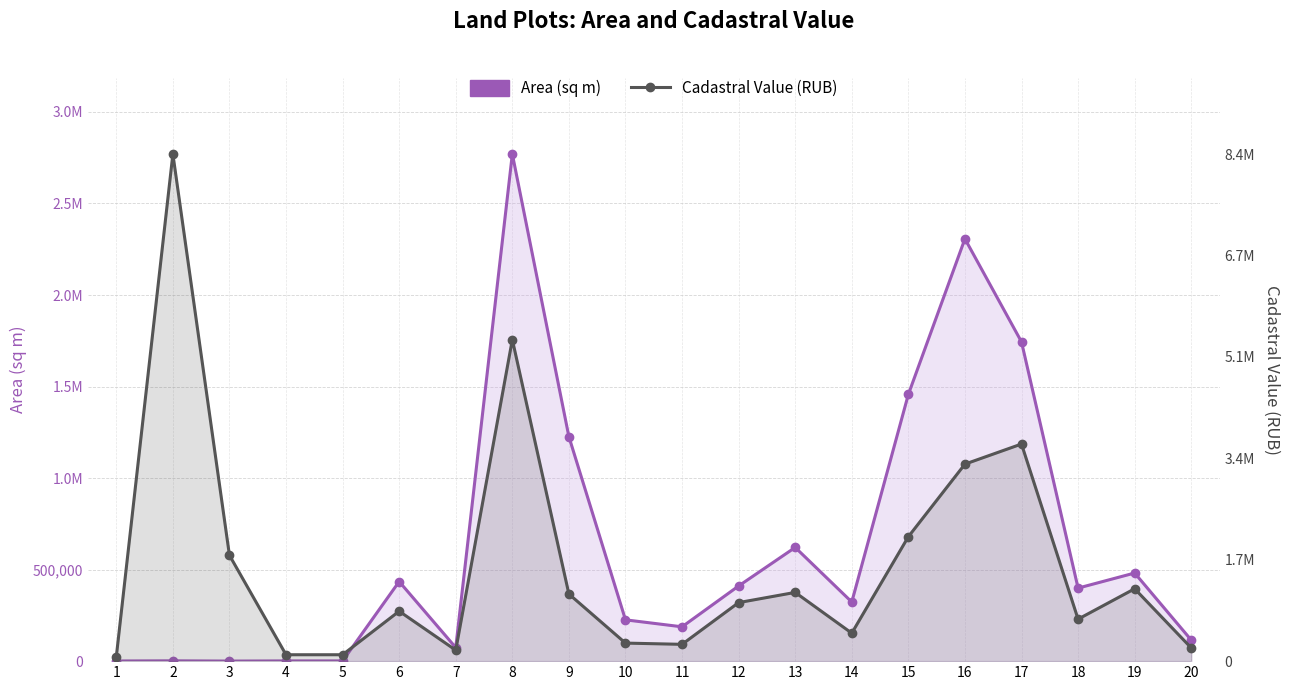

Is it true that Cadastral Value (RUB) equals 356912.1 at 16?

False